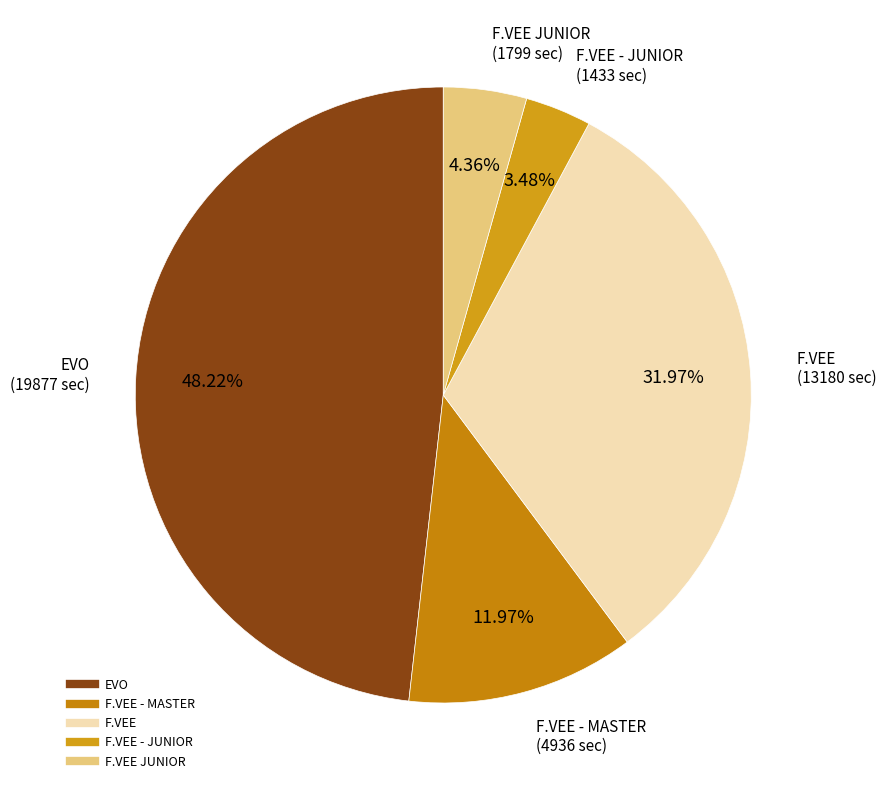

Which slice is the smallest?

F.VEE - JUNIOR